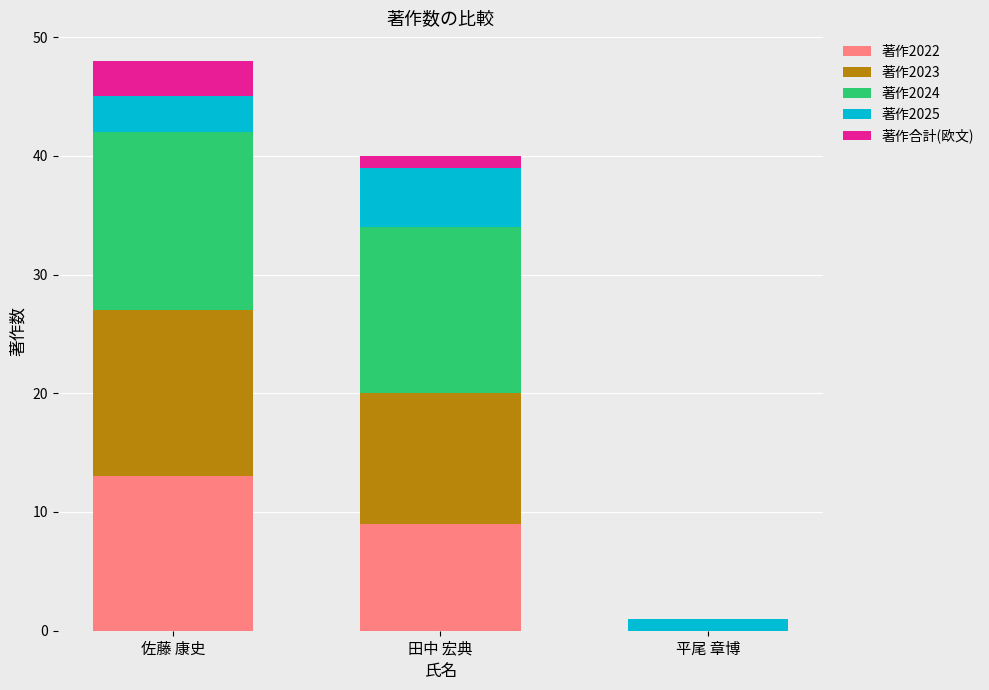

Is it true that 著作2022 equals -8 at 平尾 章博?

False